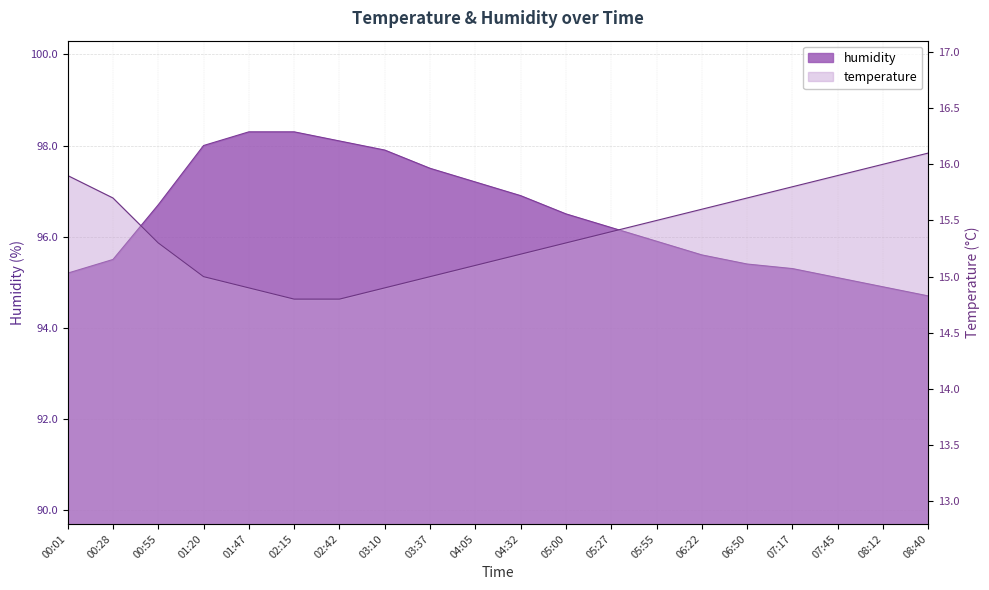

How many values in the humidity series exceed 96?

11